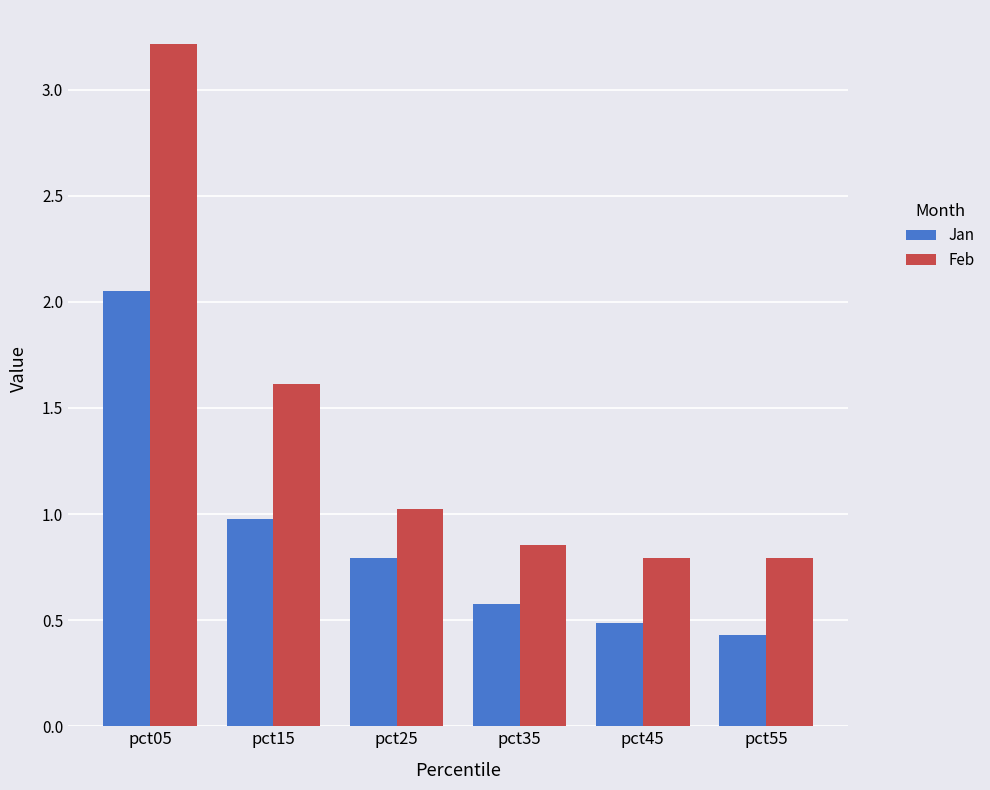

Which series has the widest spread of values?

Feb